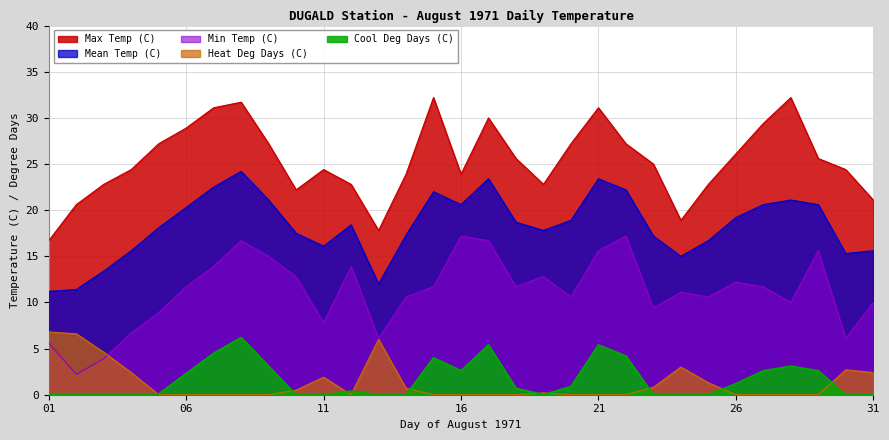

What is the sum of all Max Temp (C) values?

787.2